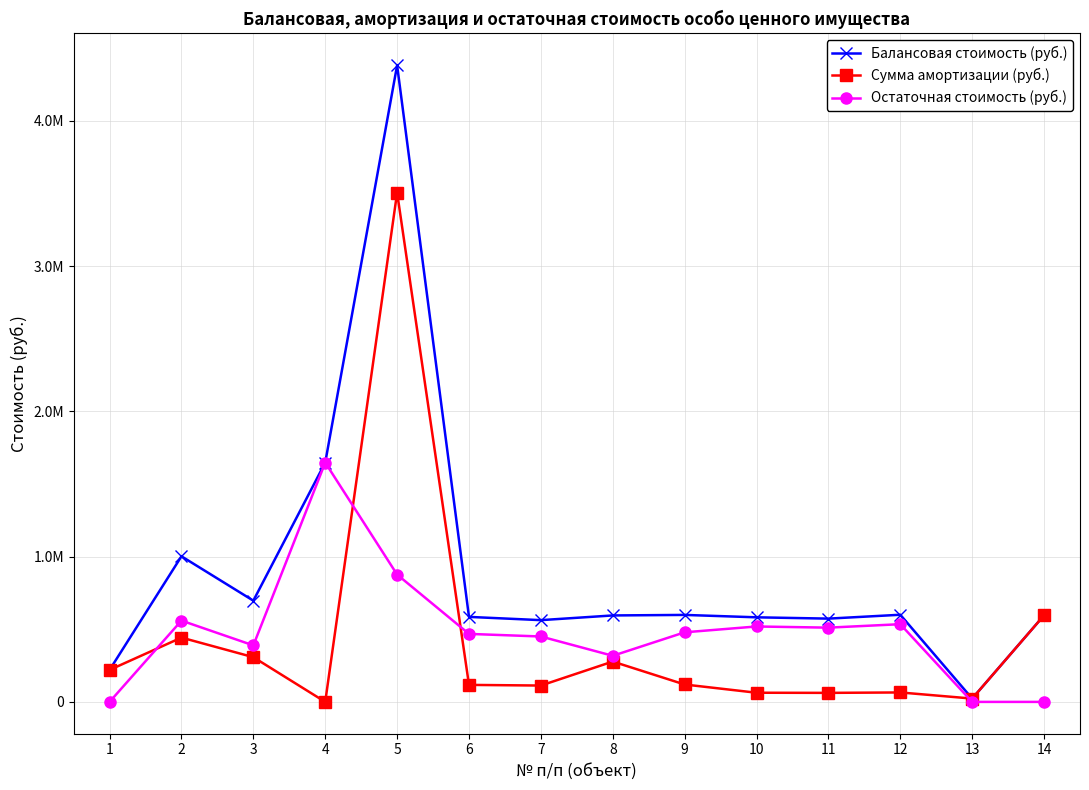

Is this an area chart (filled region under the line)?

No